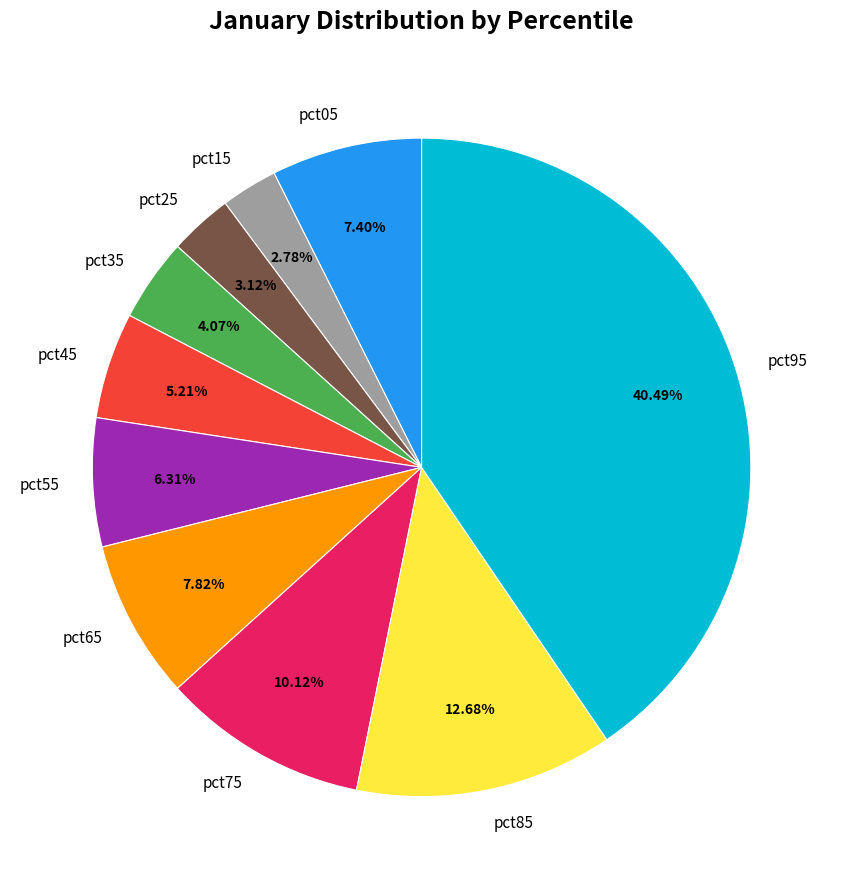

Count the number of slices in the pie.

10